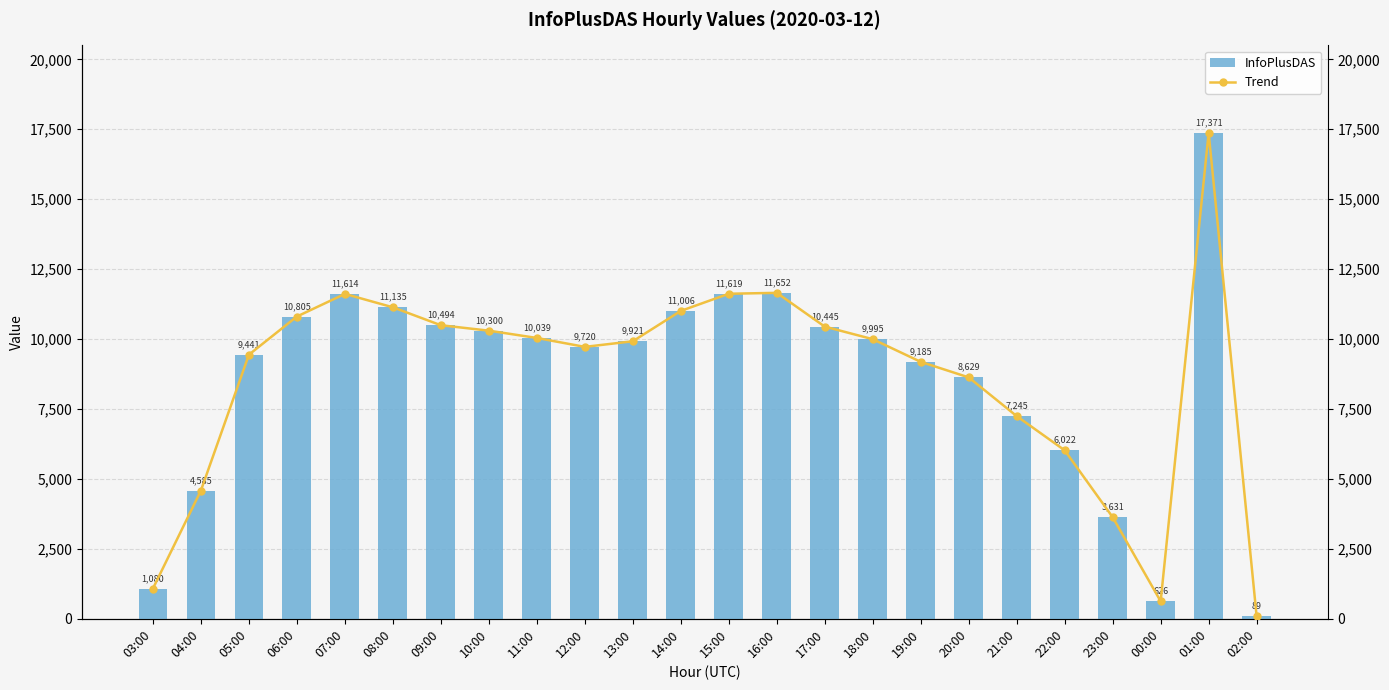

Rank the categories by Trend value from highest to lowest.

01:00, 16:00, 15:00, 07:00, 08:00, 14:00, 06:00, 09:00, 17:00, 10:00, 11:00, 18:00, 13:00, 12:00, 05:00, 19:00, 20:00, 21:00, 22:00, 04:00, 23:00, 03:00, 00:00, 02:00